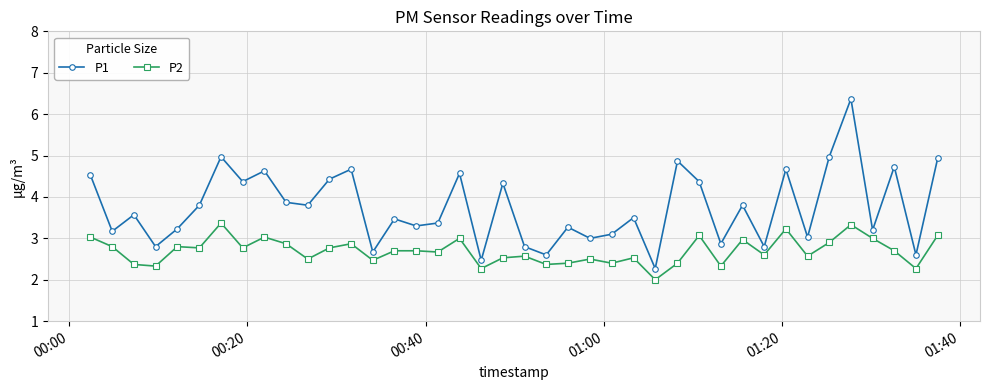

Which series has the largest range (max minus min)?

P1